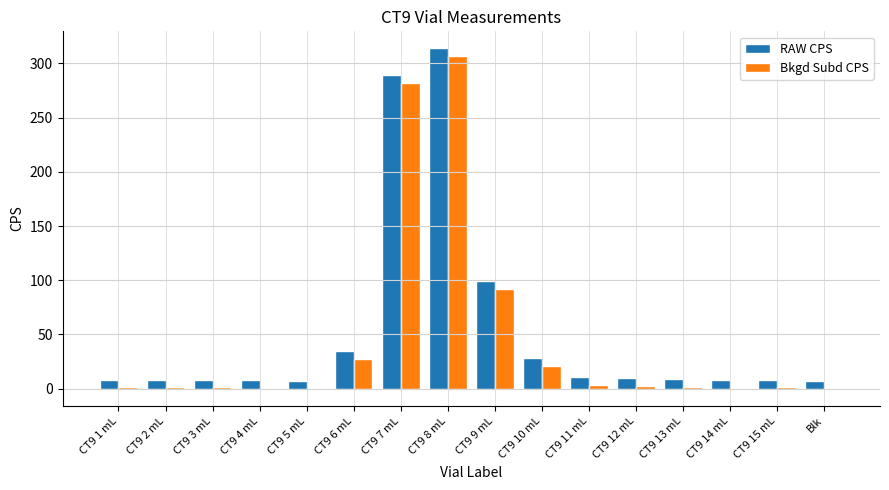

Is it true that RAW CPS equals 8.8 at CT9 13 mL?

True